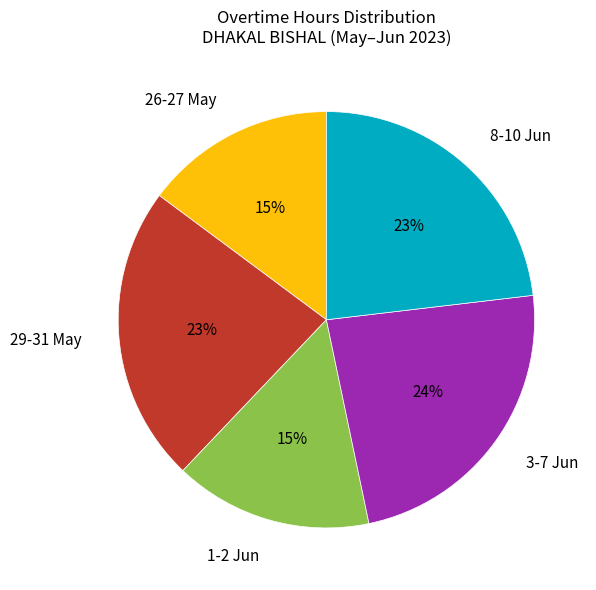

To the nearest percent, what is the difference between the largest and smallest slice percentages?

9%